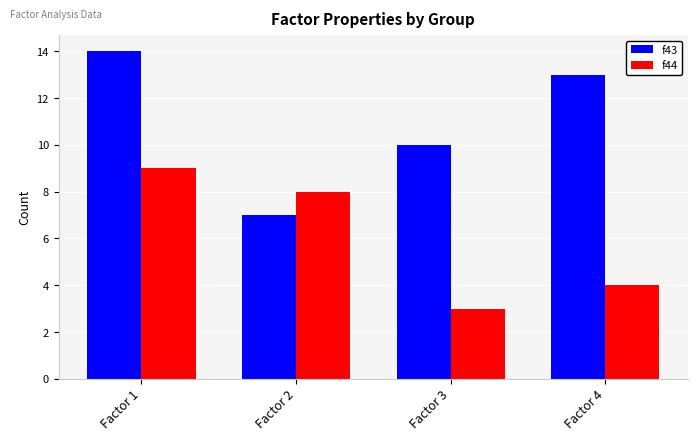

What is the total value across all series at Factor 3?

13